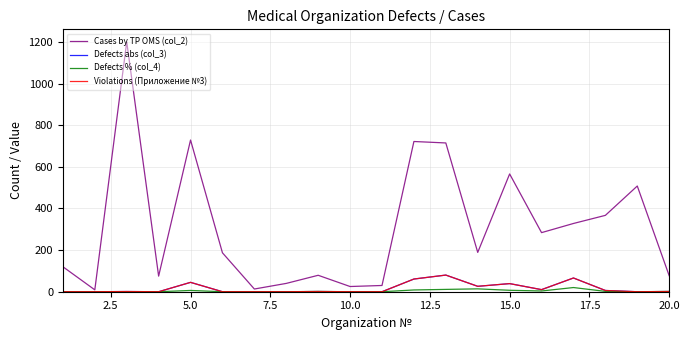

Is this an area chart (filled region under the line)?

No